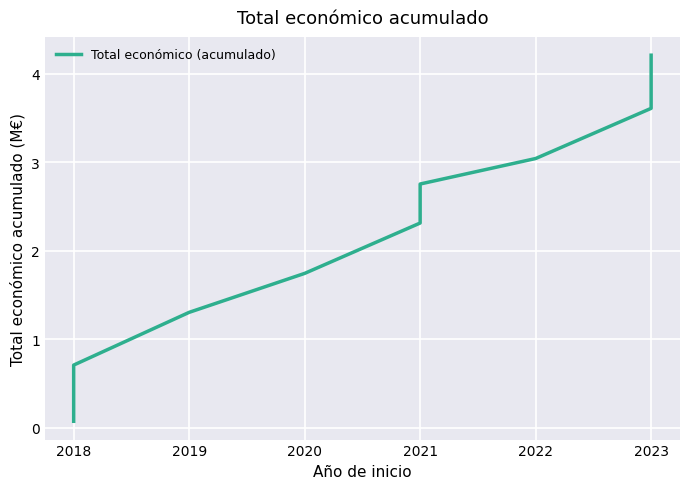

True or false: there are more than 1 points higher than both neighbors.

False